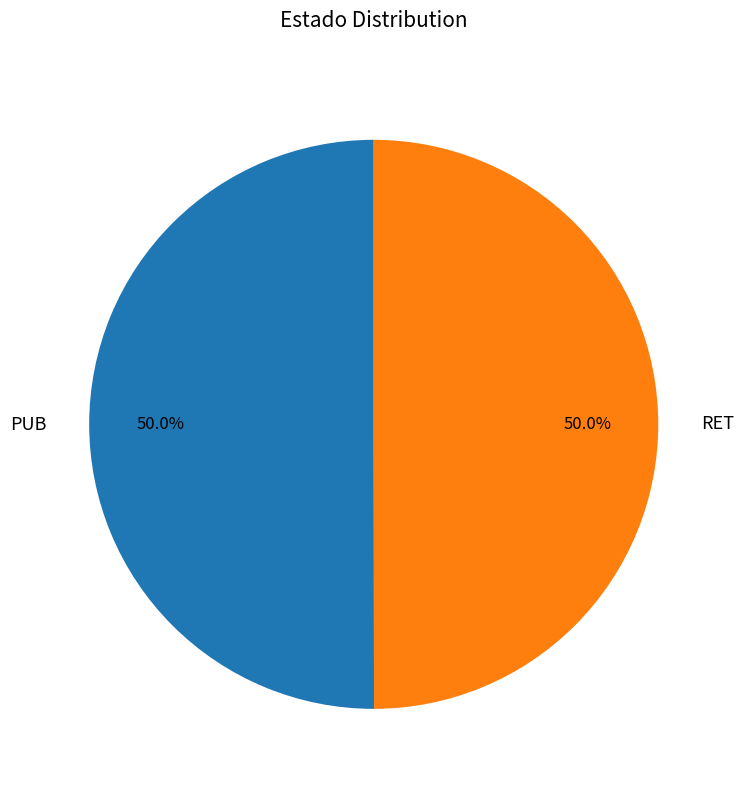

What percentage do RET and PUB together represent?

100.0%